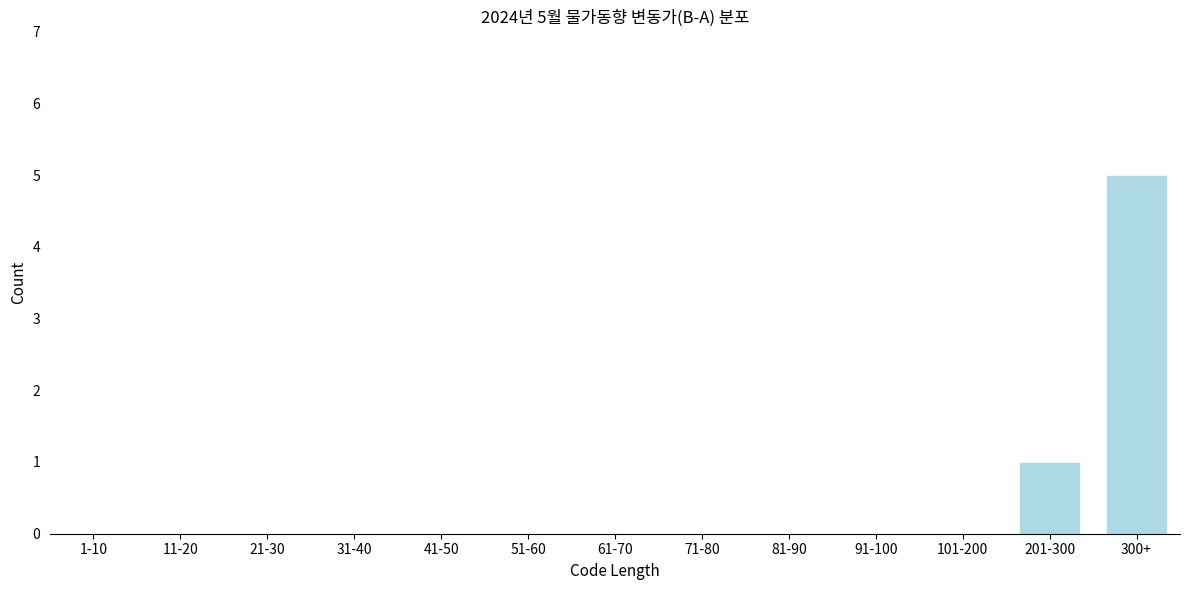

Reading right to left, list all the values displayed in this chart.

300+=5	201-300=1	101-200=0	91-100=0	81-90=0	71-80=0	61-70=0	51-60=0	41-50=0	31-40=0	21-30=0	11-20=0	1-10=0